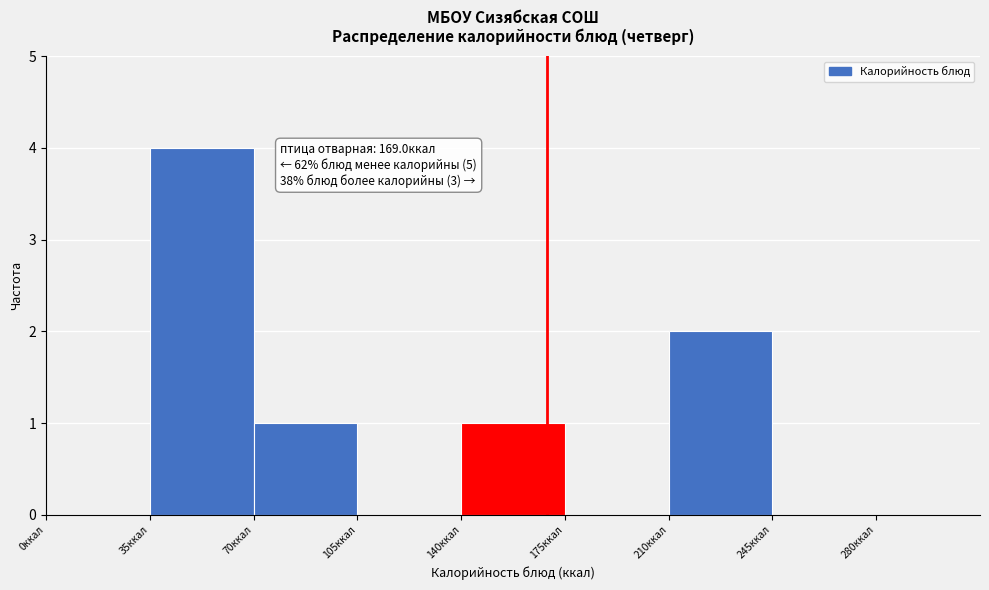

Over which range of the x-axis is the bar tallest?

35 to 70